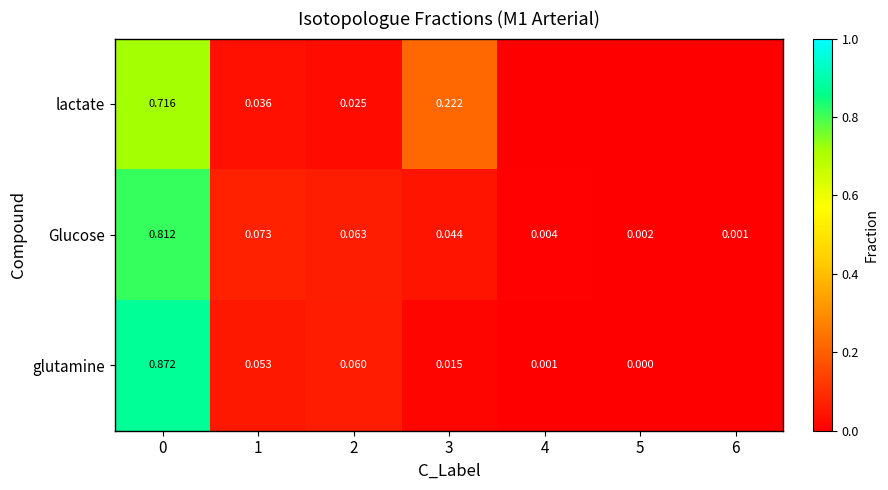

Between 1 and 3, which series saw the biggest shift?

lactate